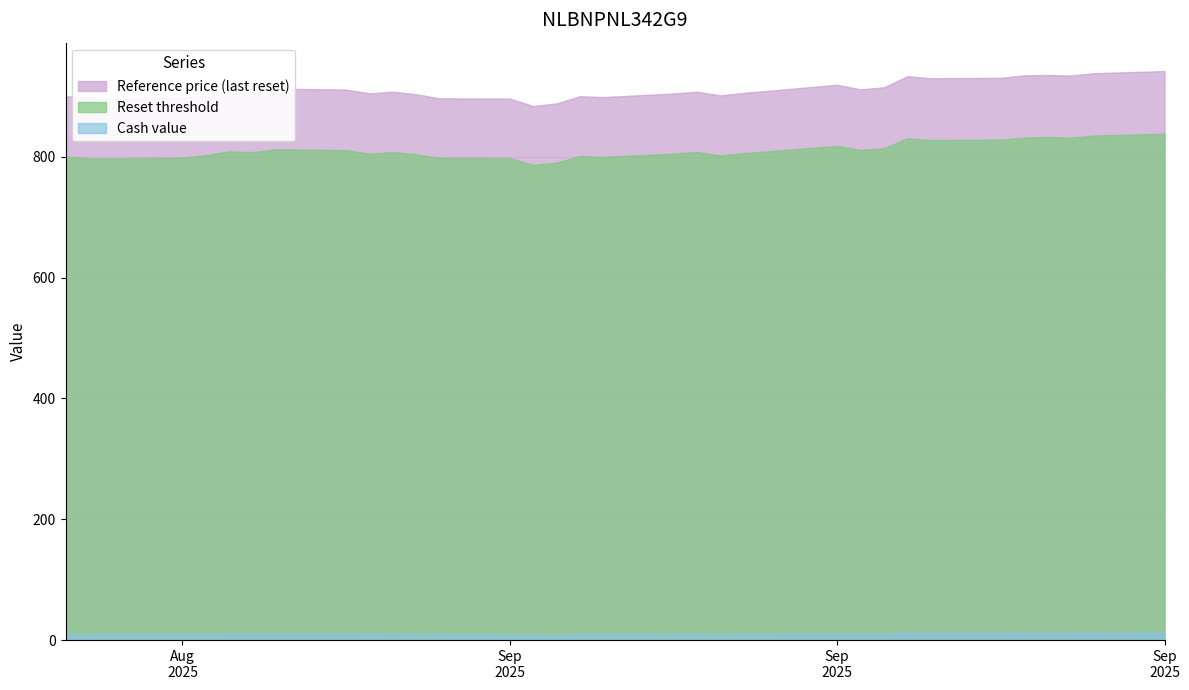

List the labels in order of Cash value value, largest first.

2025-09-29, 2025-09-26, 2025-09-24, 2025-09-23, 2025-09-25, 2025-09-18, 2025-09-22, 2025-09-19, 2025-09-15, 2025-08-22, 2025-08-25, 2025-09-17, 2025-08-20, 2025-08-21, 2025-08-27, 2025-09-16, 2025-09-12, 2025-08-26, 2025-09-09, 2025-08-28, 2025-08-19, 2025-09-11, 2025-09-08, 2025-08-14, 2025-08-13, 2025-09-10, 2025-08-18, 2025-09-04, 2025-08-15, 2025-09-05, 2025-08-29, 2025-09-01, 2025-09-03, 2025-09-02